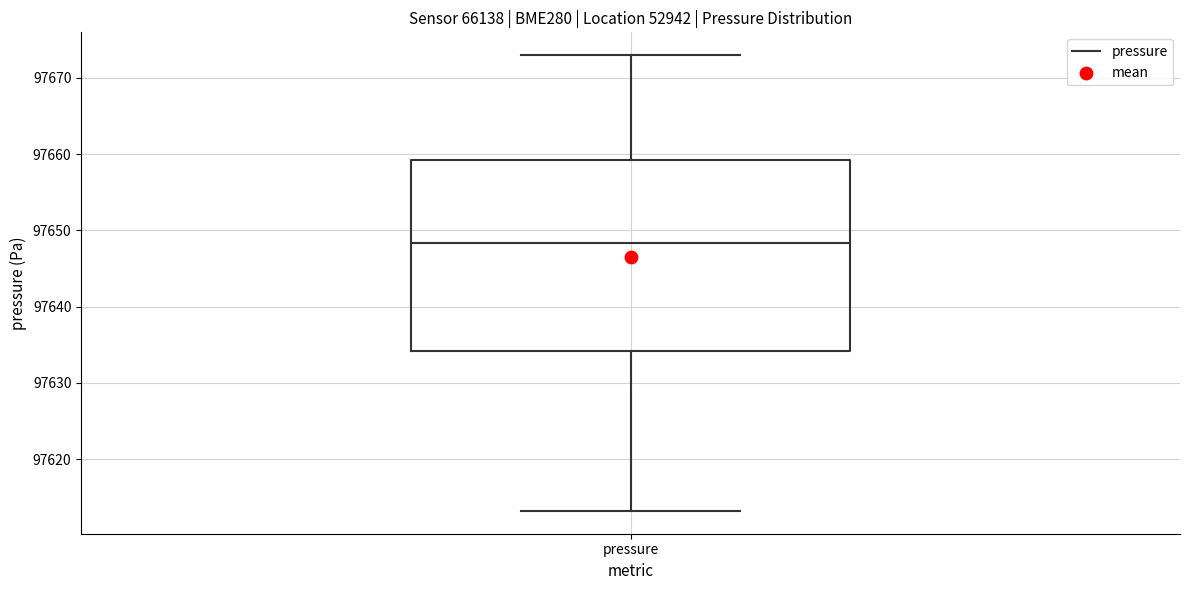

Transcribe this box plot: give where the median line is, the range the box spans, and where the two whiskers end, as read against the y-axis. The values are not printed on the chart, so give them approximately, as read against the axis.

median 97648, box 97634 to 97659, whiskers 97613 to 97673